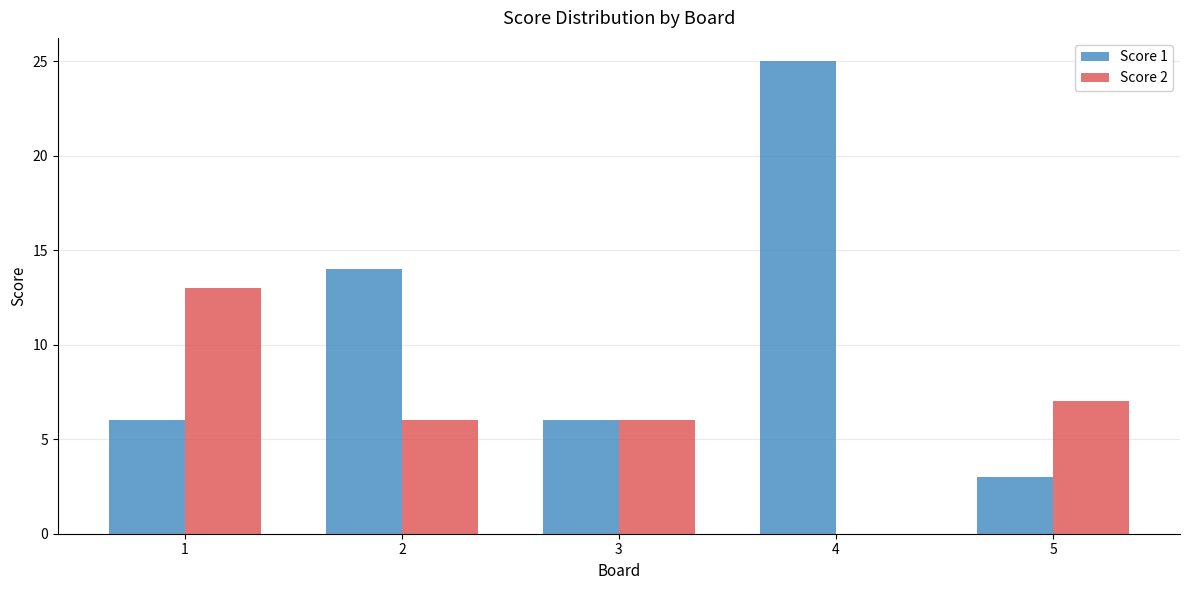

Which series has the largest total across all categories?

Score 1